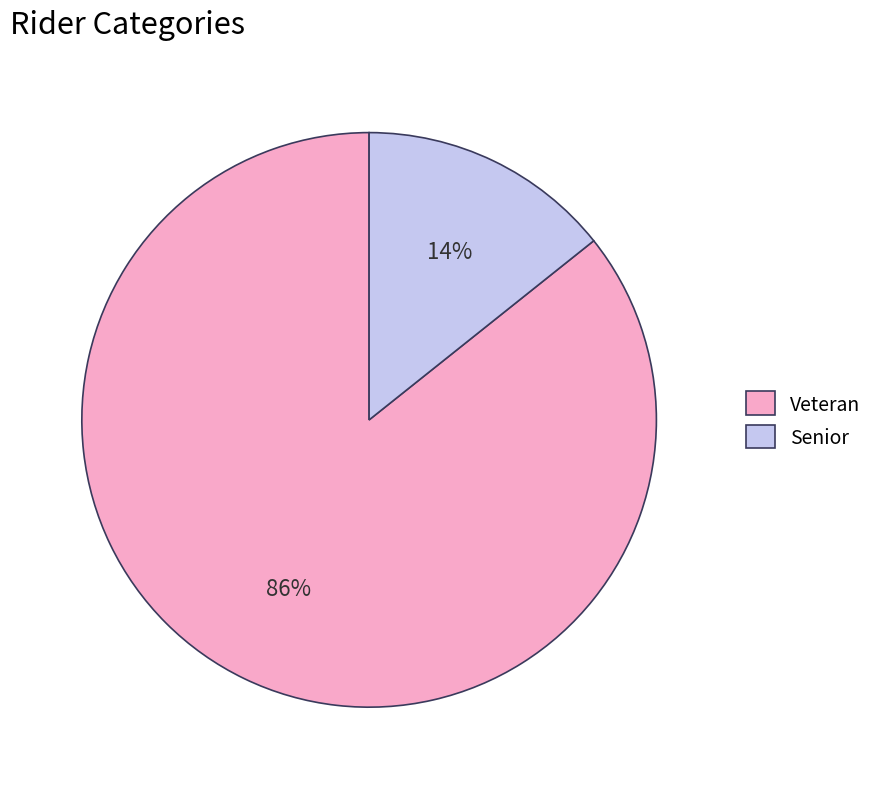

Count the number of slices in the pie.

2